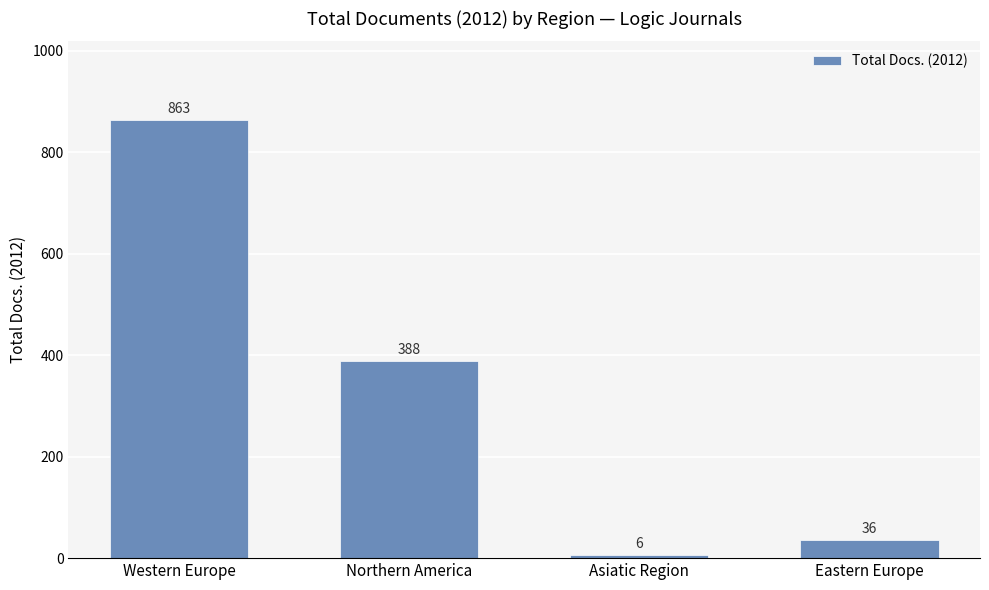

What is the sum of all values?

1293